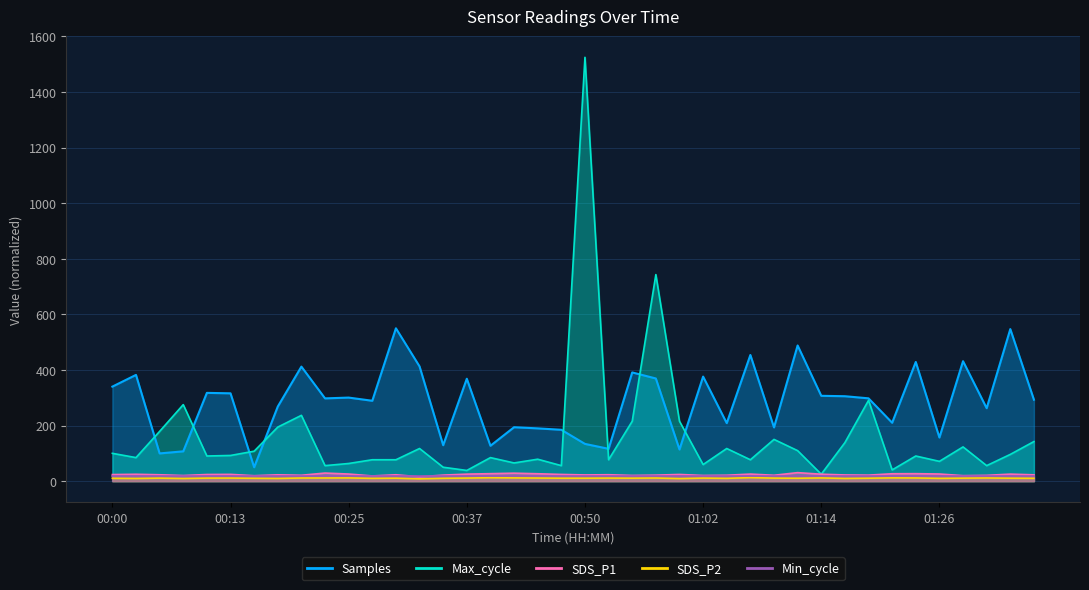

Which series changed the most between 00:54 and 00:59?

Samples